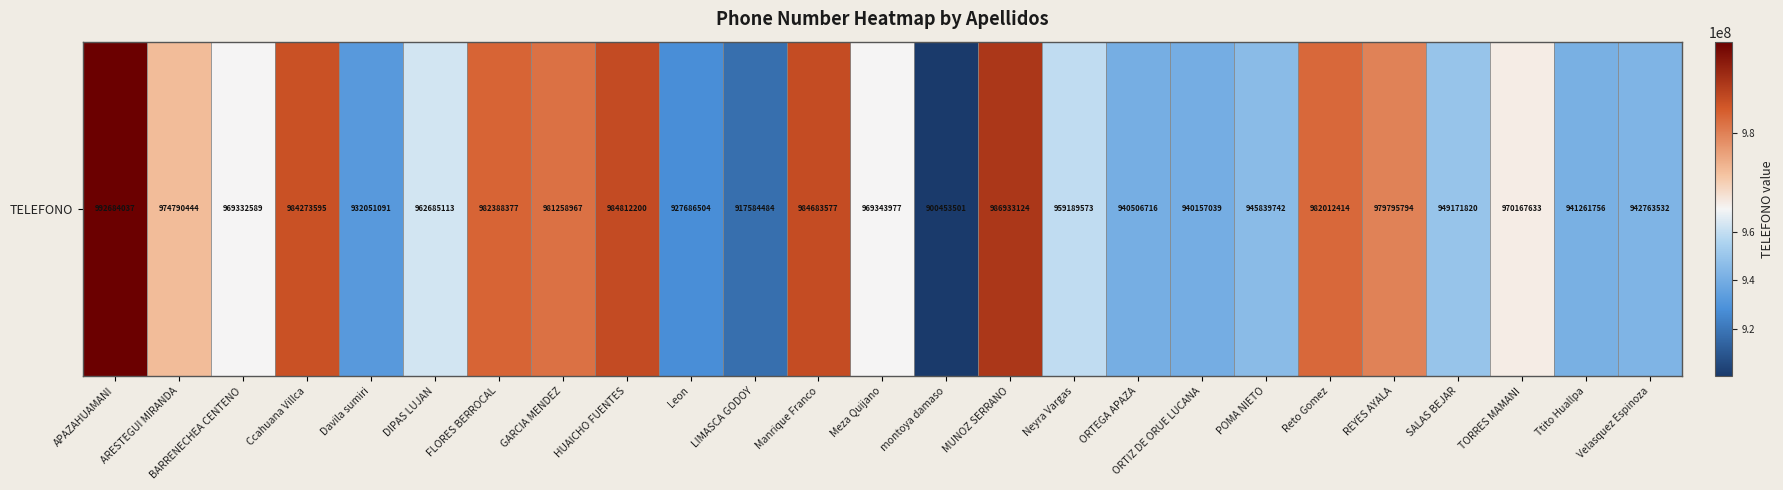

True or false: the data shows 1514459516 at SALAS BEJAR.

False